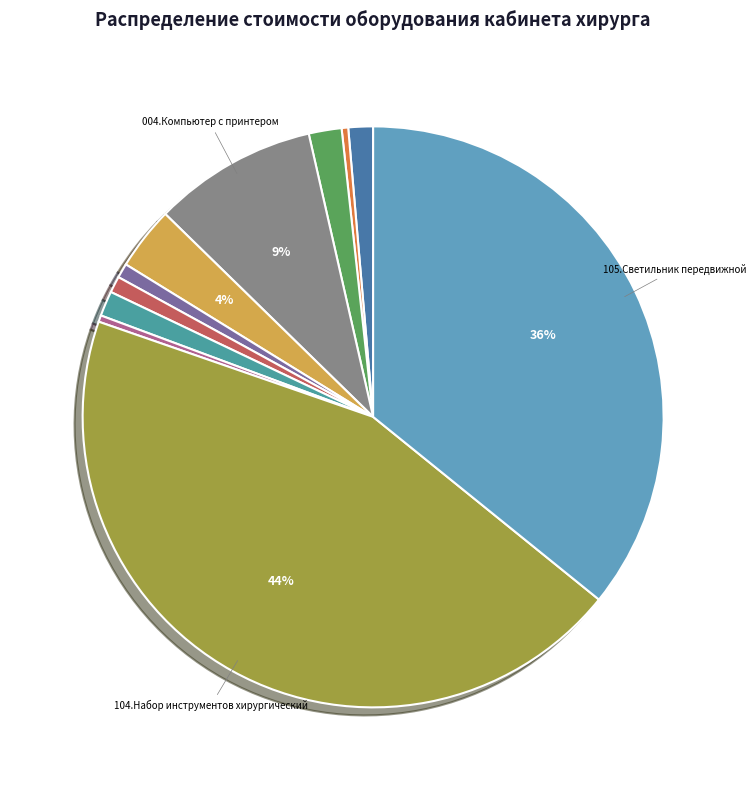

Rank the categories by value from highest to lowest.

104.Набор инструментов хирургический, 105.Светильник передвижной, 004.Компьютер с принтером, 005.Кондиционер с установкой, 003.Шкаф универсальный, 010.Кушетка, 001.Стол врачебный, 008.Тумбочка, 007.Облучатель бактерицидный, 002.Стулья, 100.Набор врача